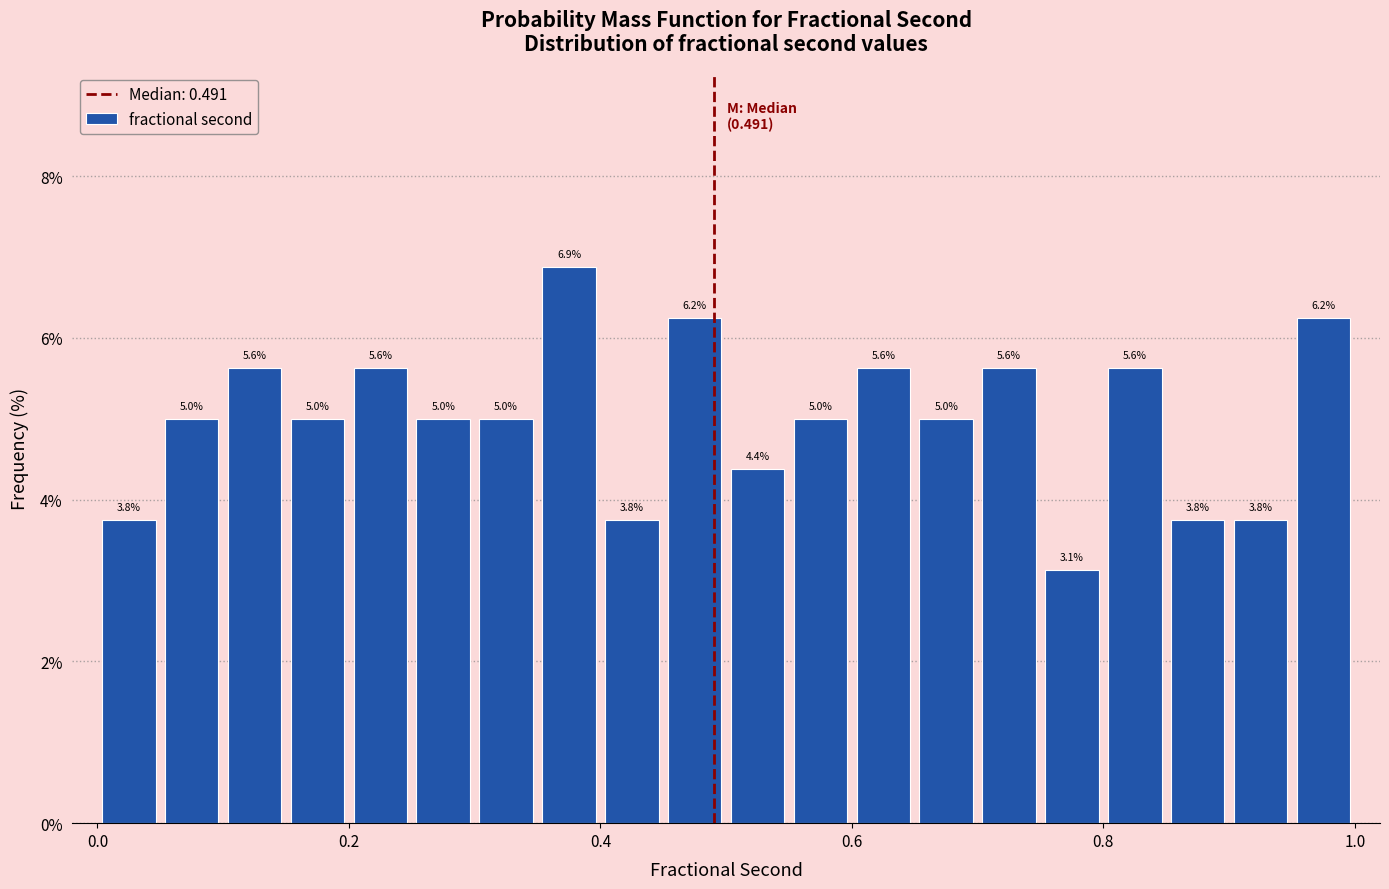

Read against the x-axis, roughly where is the centre of the tallest bar?

0.38